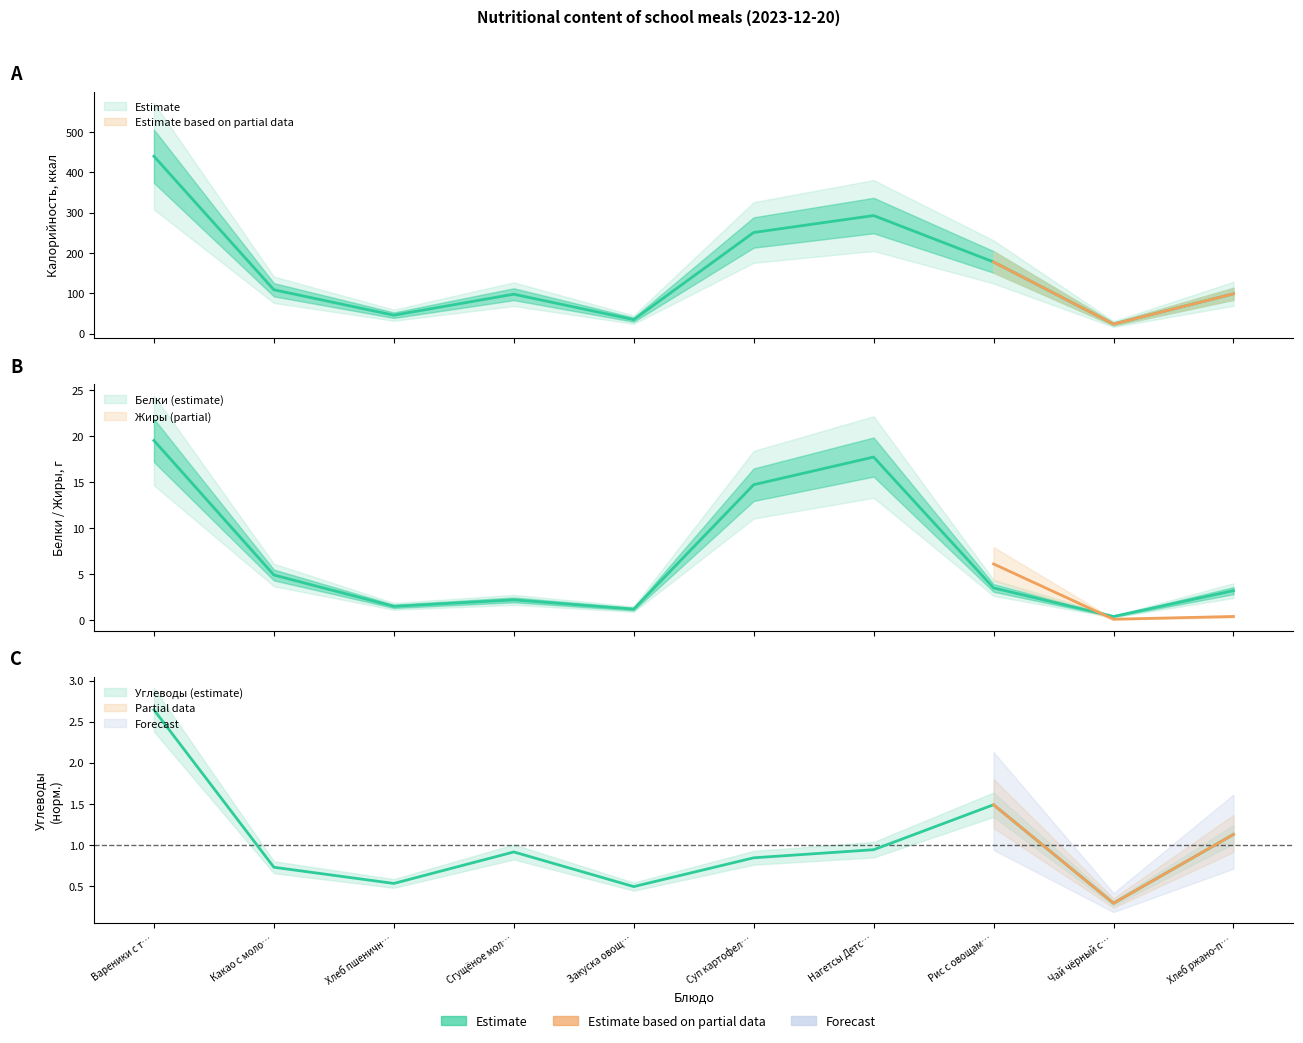

At how many categories does at least one series exceed 56?

7